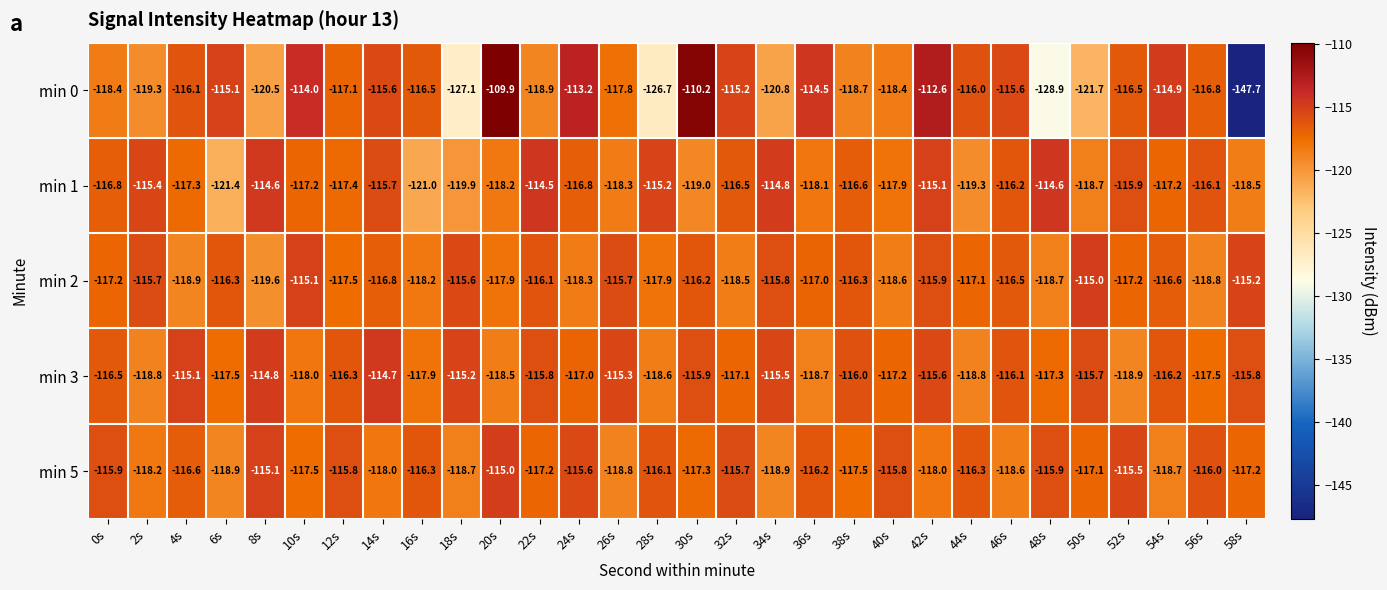

What is the smallest value displayed?

-147.7